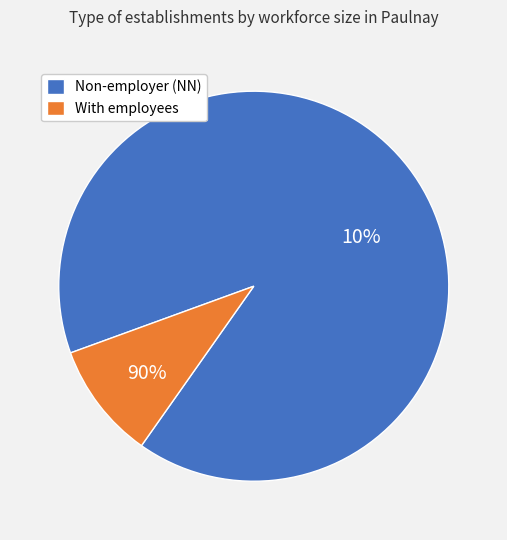

Is it true that 02 is 13% of the pie?

False